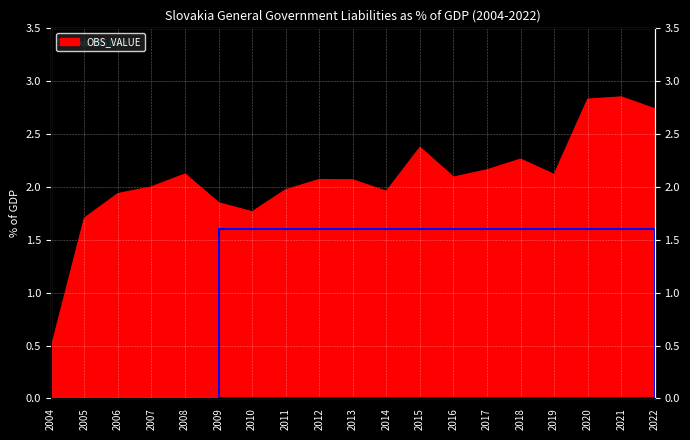

True or false: the data shows 0.5 at 2004.

True